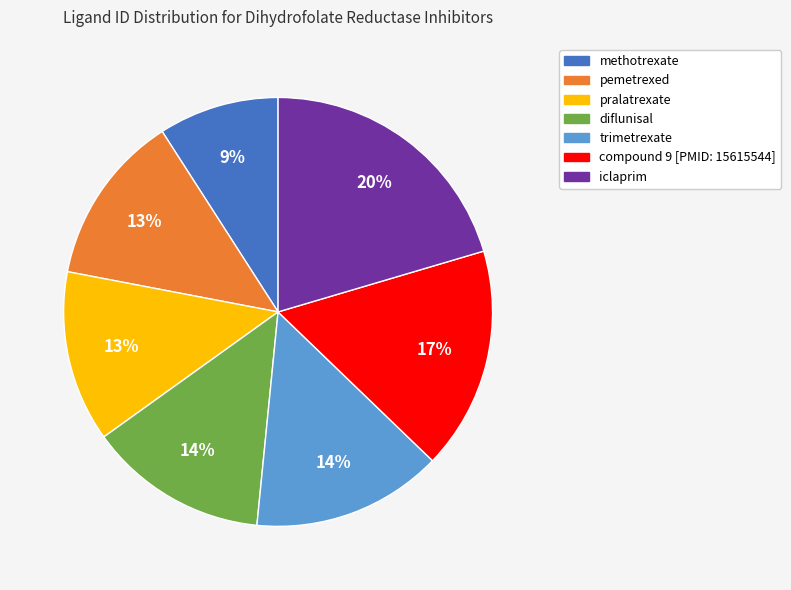

What is the smallest slice in the pie chart?

methotrexate